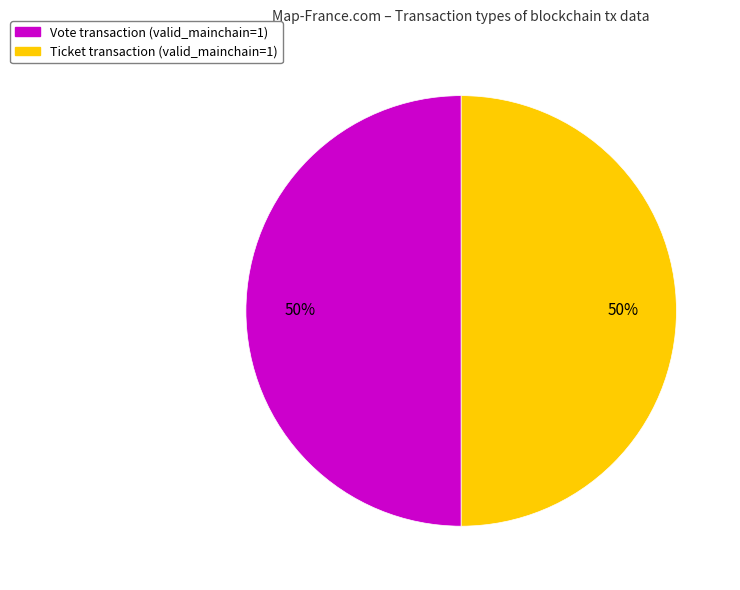

Do Ticket transaction (valid_mainchain=1) and Vote transaction (valid_mainchain=1) together represent more than half of the pie?

Yes